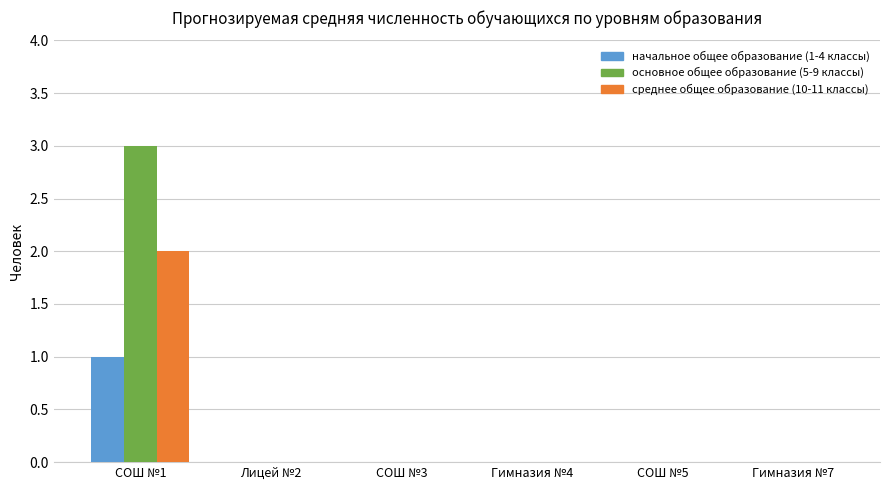

The среднее общее образование (10-11 классы) series shows -1 at Лицей №2. True or false?

False